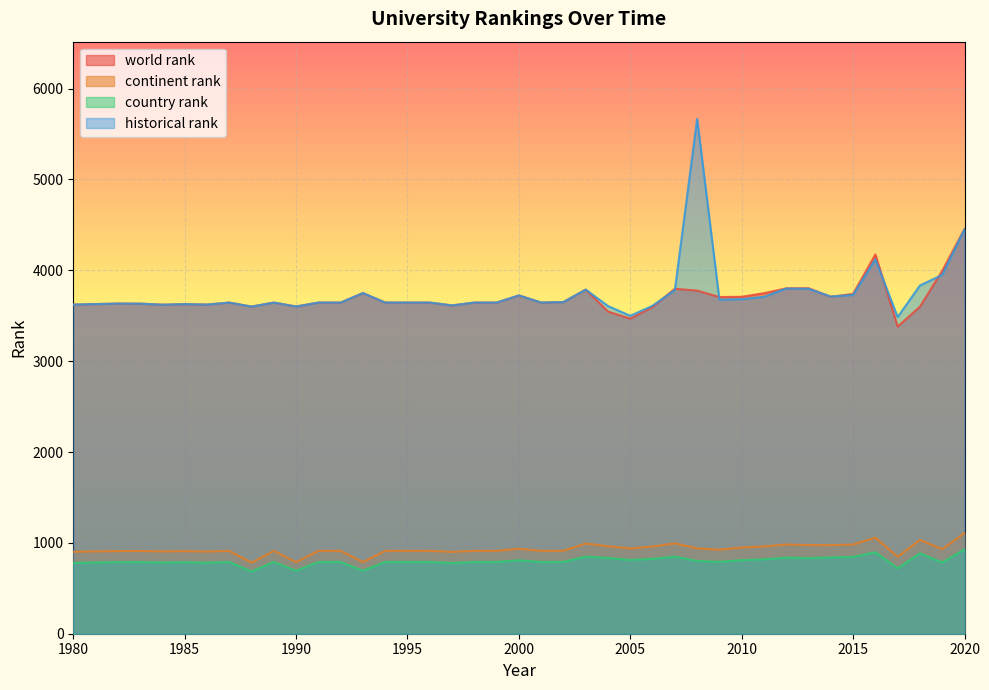

The value of continent rank at 1992 is 479.8. True or false?

False